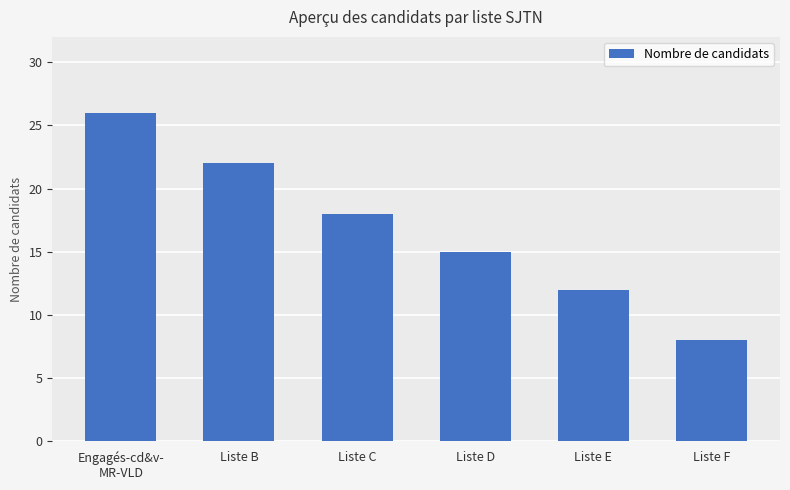

The value at Liste E is 16. True or false?

False